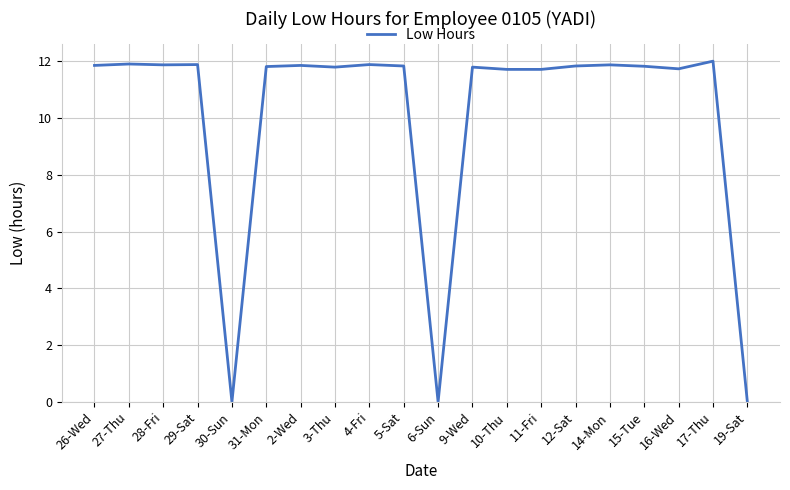

What is the difference between the maximum and minimum values?

12.0